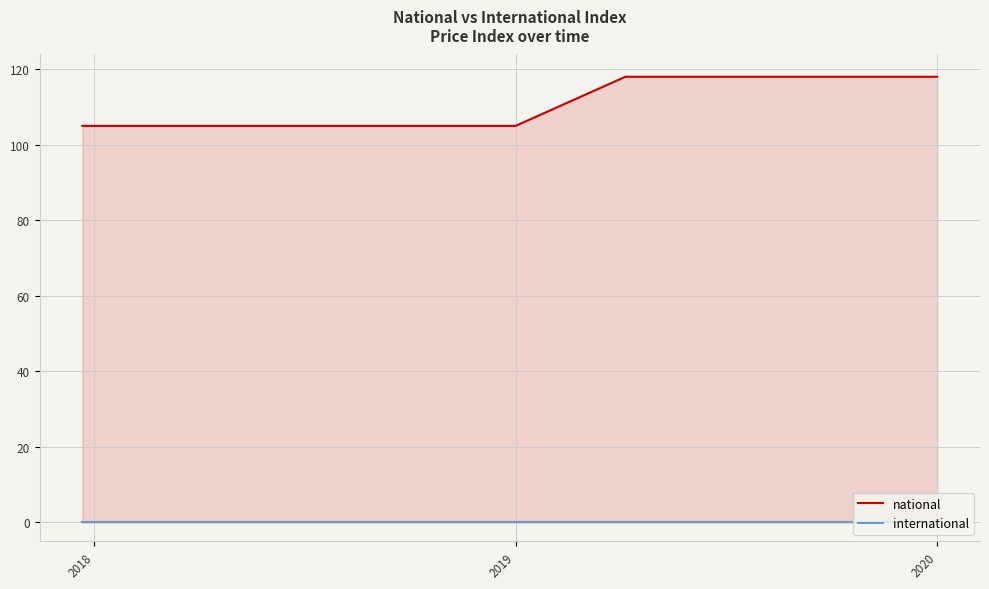

True or false: international has more than 1 points higher than both neighbors.

False